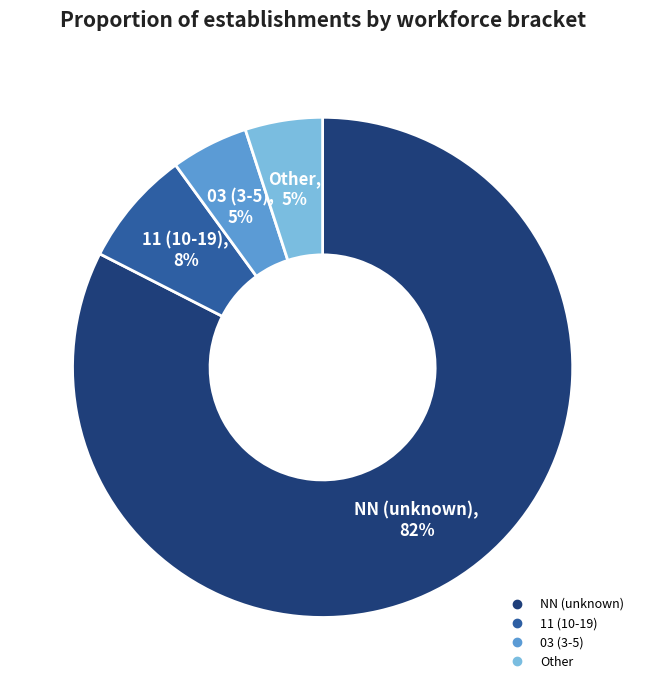

To the nearest percent, what is the average slice percentage?

25%